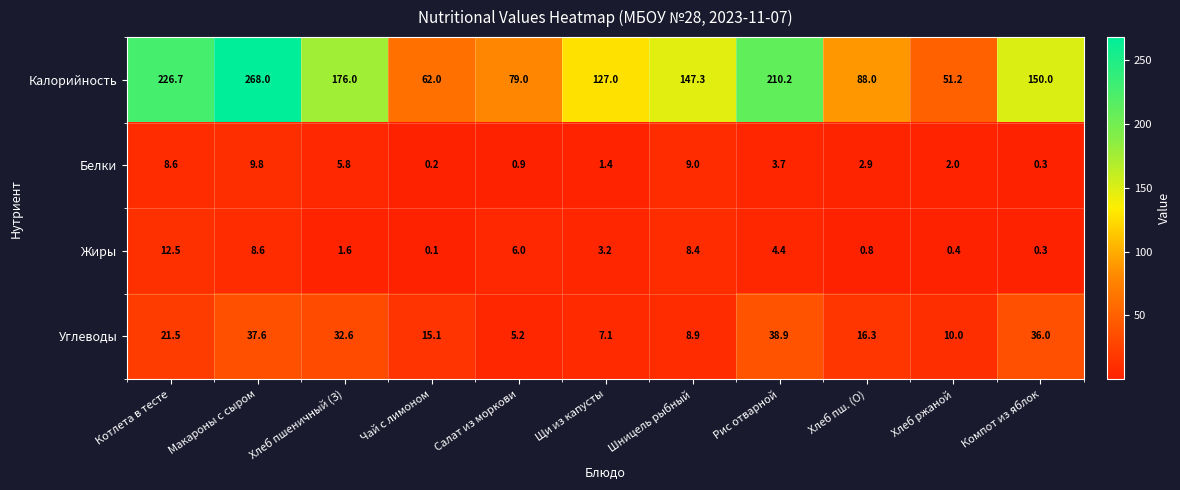

What is the difference between the highest and lowest values at Щи из капусты?

125.6